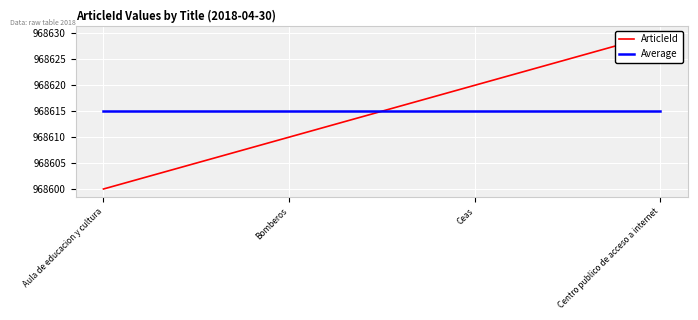

Which series has the largest total across all categories?

ArticleId